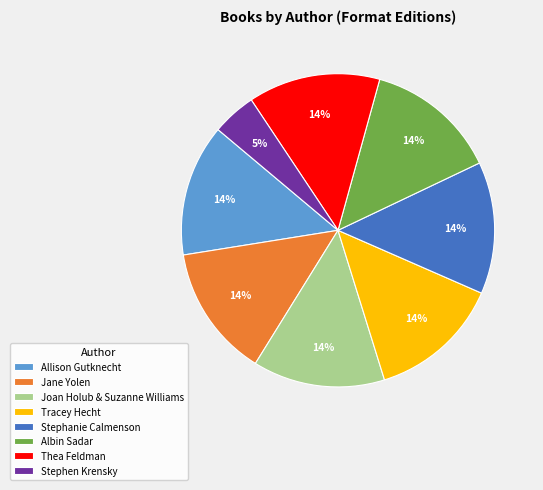

What is the ratio of the value at Thea Feldman to the value at Allison Gutknecht?

1.0